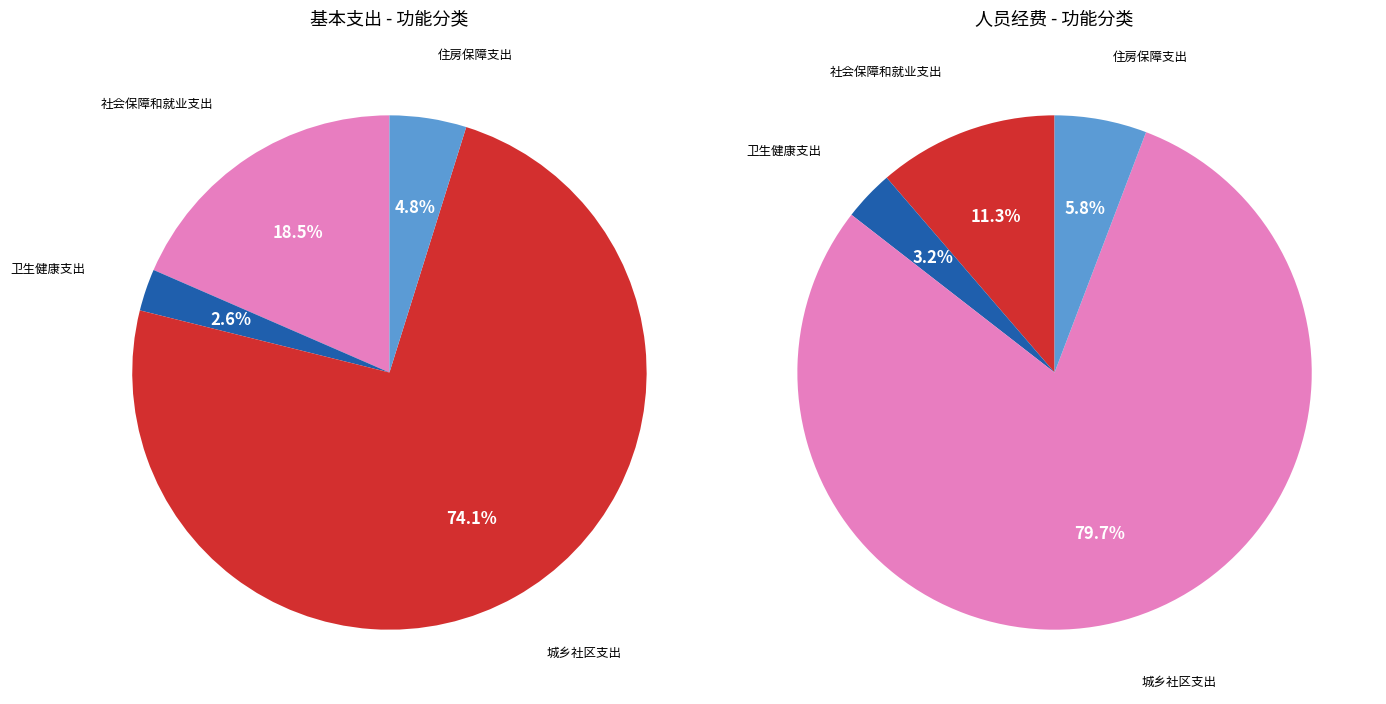

Is it true that 城乡社区支出 is 74% of the pie?

True